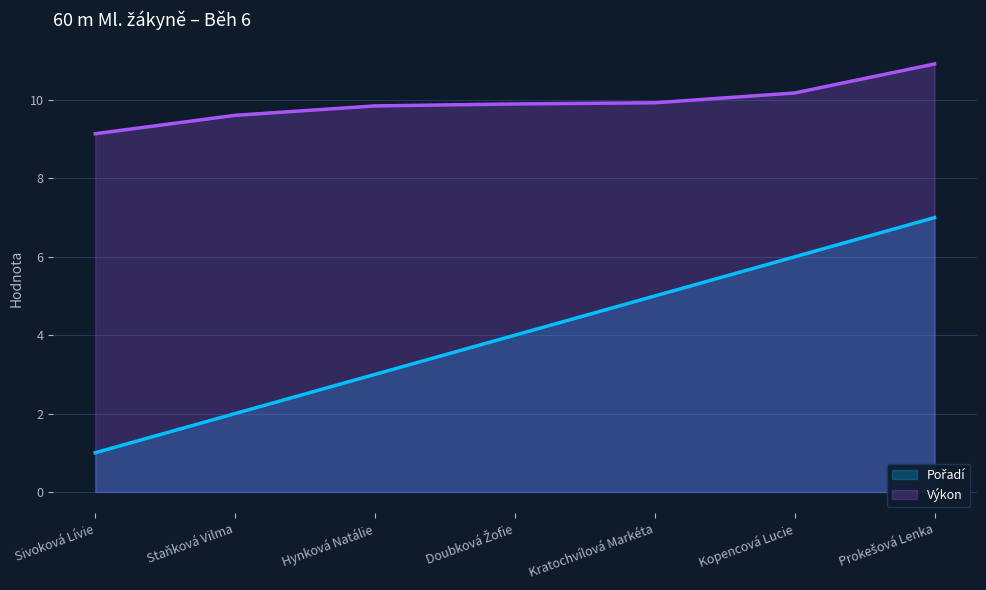

At Kratochvílová Markéta, list the series in order from largest to smallest.

Výkon line, Pořadí line